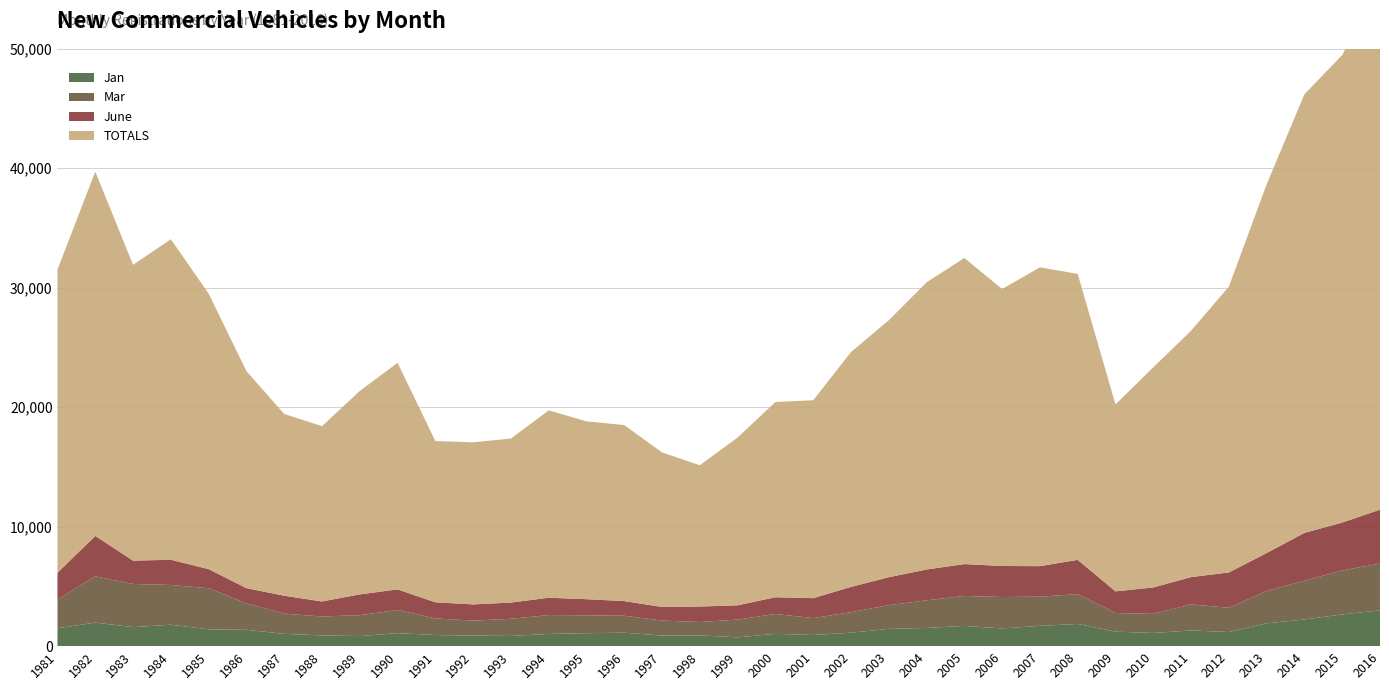

Reading left to right, list all the values displayed in this chart.

Jan: 1981=1498	1982=1972	1983=1592	1984=1794	1985=1404	1986=1369	1987=1029	1988=901	1989=840	1990=1088	1991=930	1992=884	1993=852	1994=1023	1995=1083	1996=1127	1997=886	1998=898	1999=737	2000=1029	2001=933	2002=1125	2003=1448	2004=1522	2005=1695	2006=1483	2007=1700	2008=1856	2009=1212	2010=1102	2011=1313	2012=1182	2013=1908	2014=2235	2015=2657	2016=2994
Mar: 1981=2405	1982=3875	1983=3613	1984=3328	1985=3446	1986=2213	1987=1694	1988=1582	1989=1752	1990=1939	1991=1387	1992=1255	1993=1437	1994=1580	1995=1501	1996=1417	1997=1255	1998=1122	1999=1488	2000=1663	2001=1418	2002=1718	2003=1984	2004=2314	2005=2507	2006=2629	2007=2444	2008=2492	2009=1564	2010=1595	2011=2181	2012=2029	2013=2705	2014=3244	2015=3680	2016=3919
June: 1981=2239	1982=3383	1983=1954	1984=2108	1985=1599	1986=1274	1987=1499	1988=1257	1989=1740	1990=1725	1991=1354	1992=1355	1993=1360	1994=1452	1995=1347	1996=1229	1997=1140	1998=1297	1999=1195	2000=1402	2001=1667	2002=2117	2003=2337	2004=2579	2005=2668	2006=2599	2007=2552	2008=2877	2009=1812	2010=2218	2011=2287	2012=2959	2013=3181	2014=4002	2015=4009	2016=4513
TOTALS: 1981=25376	1982=30492	1983=24761	1984=26829	1985=23062	1986=18168	1987=15214	1988=14675	1989=17030	1990=18965	1991=13499	1992=13570	1993=13728	1994=15683	1995=14887	1996=14732	1997=12934	1998=11828	1999=14046	2000=16345	2001=16567	2002=19657	2003=21511	2004=24037	2005=25623	2006=23182	2007=25014	2008=23933	2009=15644	2010=18424	2011=20621	2012=23924	2013=30861	2014=36717	2015=39135	2016=44292